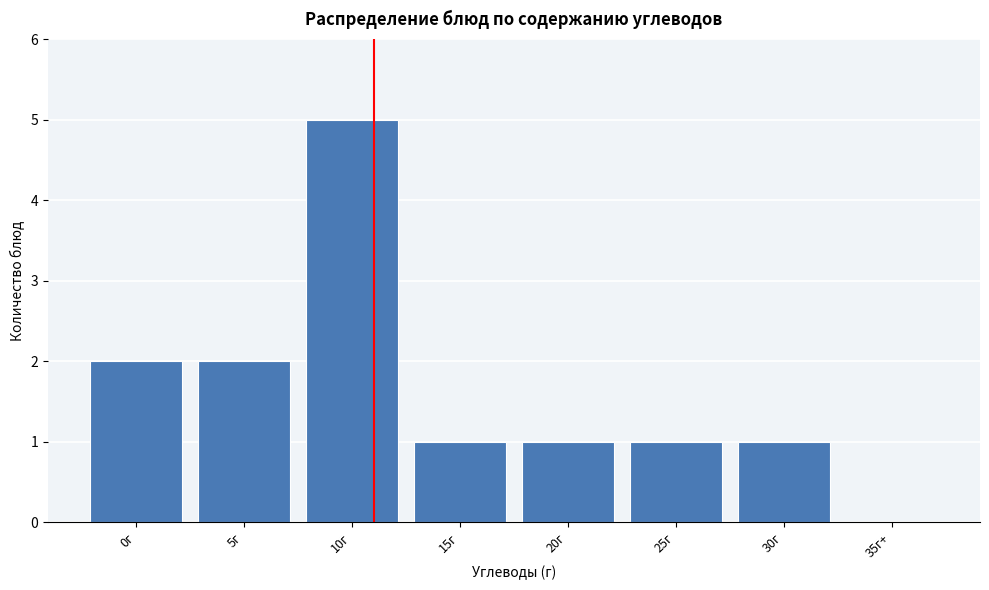

Reading right to left, transcribe all the data shown in this chart.

35г+=0	30г=1	25г=1	20г=1	15г=1	10г=5	5г=2	0г=2